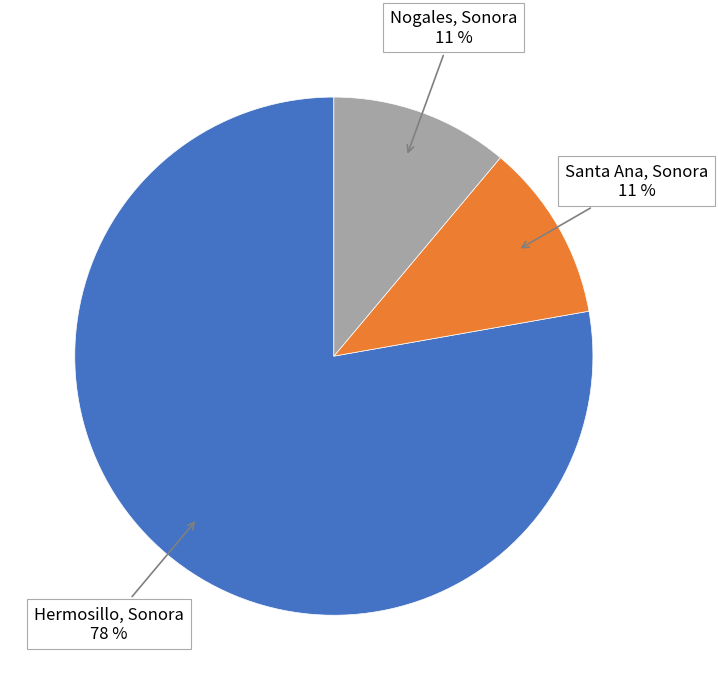

To the nearest percent, what is the difference between the largest and smallest slice percentages?

67%